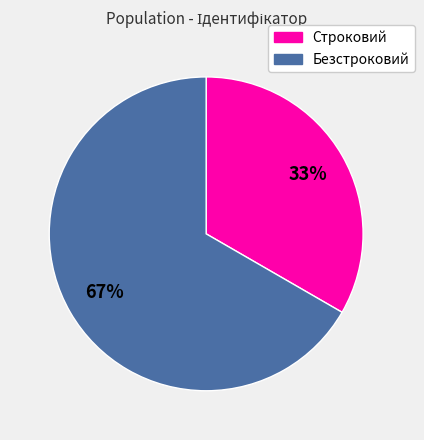

To the nearest percent, what is the combined percentage of Безстроковий and Строковий?

100%